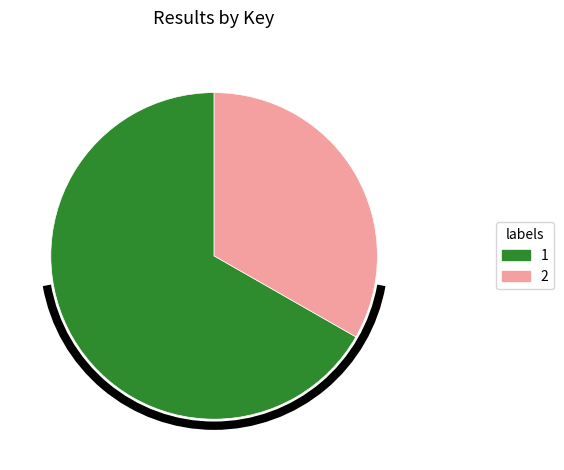

True or false: 1 accounts for 61% of the total.

False